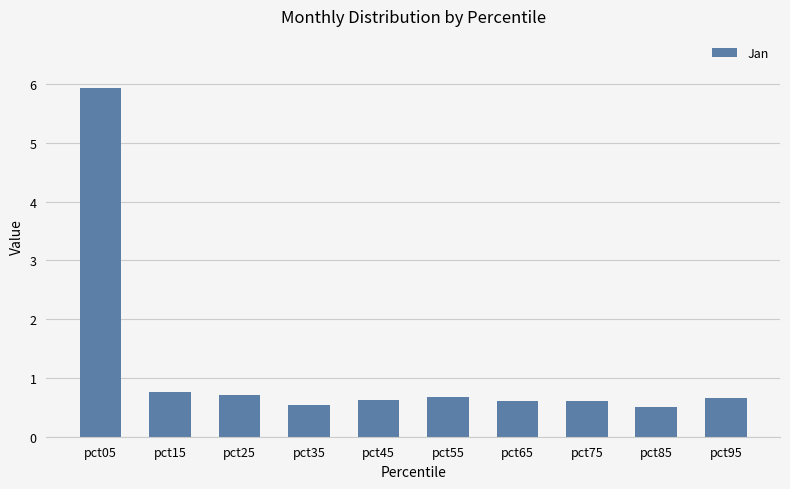

What is the value of the 2nd bar from the left?

0.8